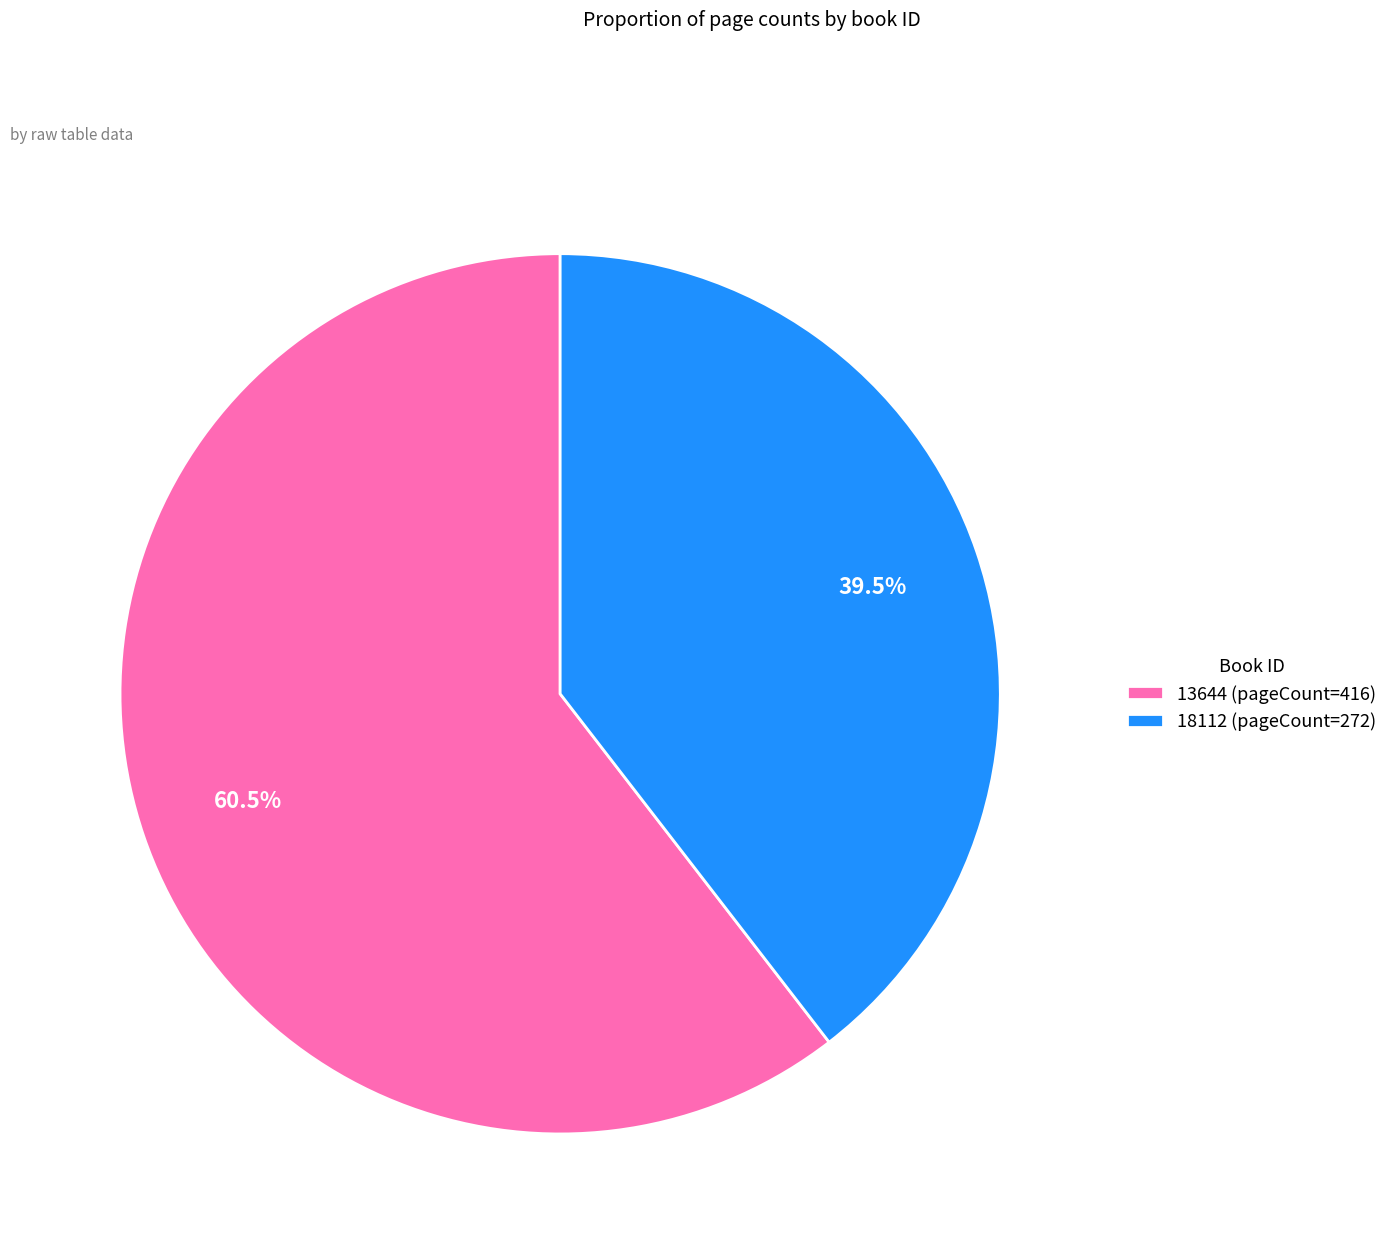

Which slice is the largest?

13644